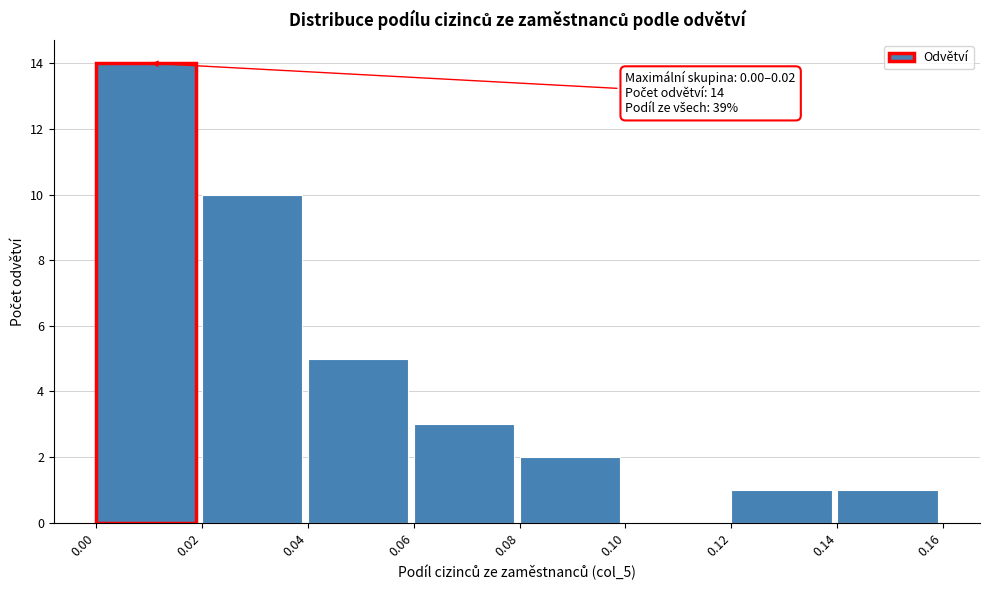

Which range on the x-axis has the tallest bar?

0.00 to 0.02